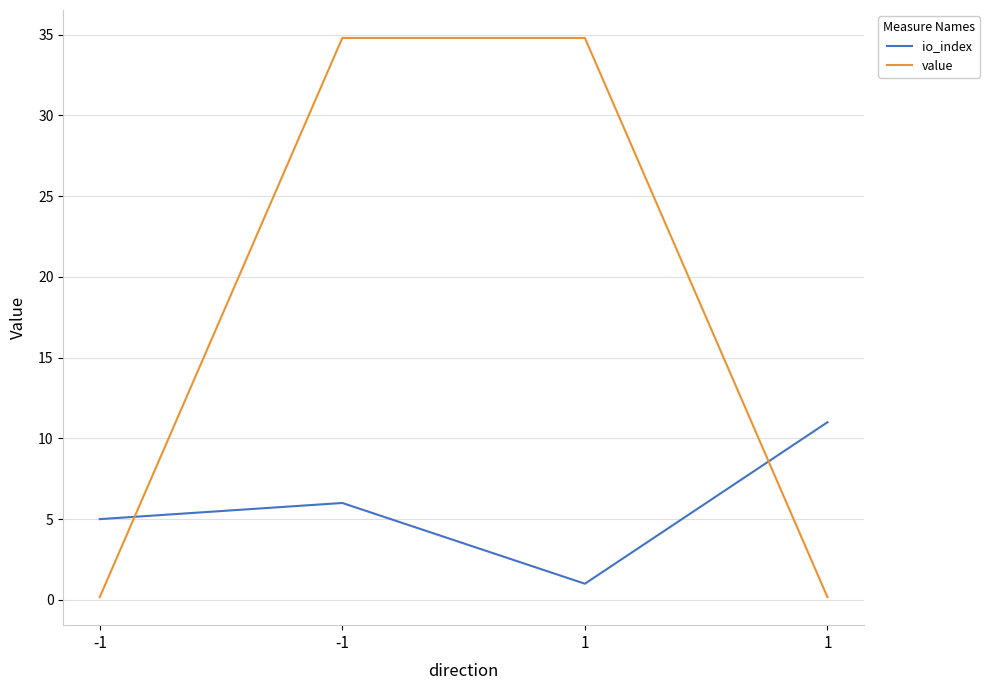

Which series has the largest range (max minus min)?

value